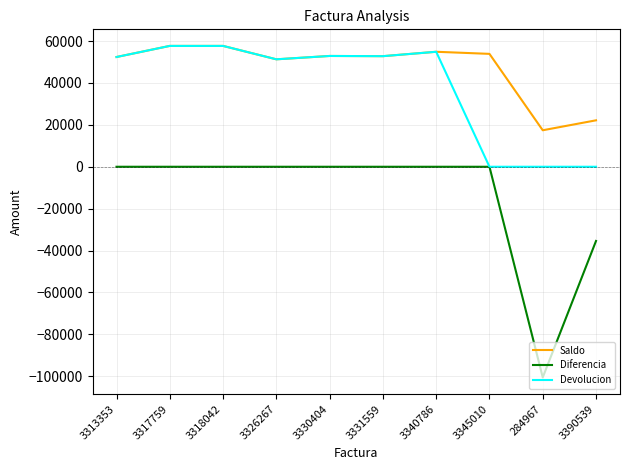

Is it true that Devolucion equals 52800 at 3331559?

True